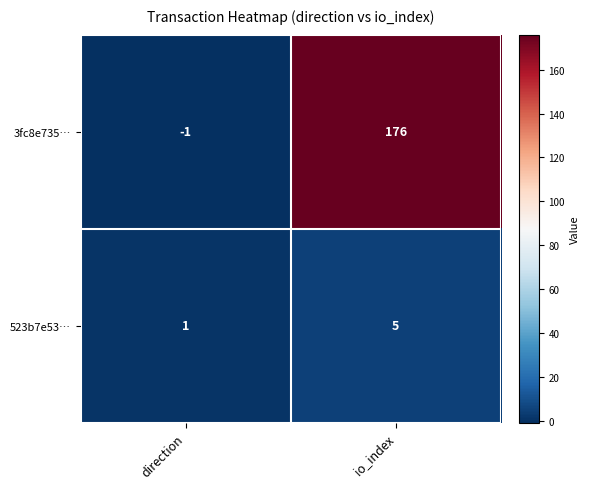

Is the value of 523b7e53… at direction greater than the value of 3fc8e735… at direction?

Yes